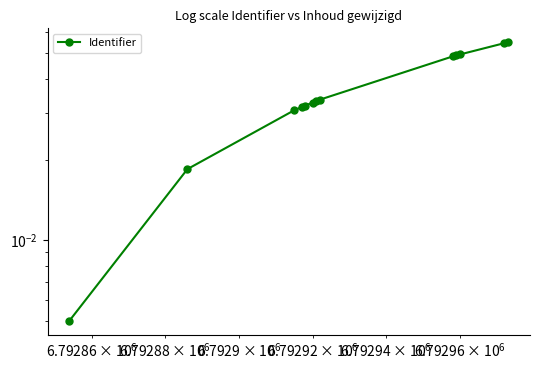

Reading left to right, transcribe all the data shown in this chart.

0.0	0.0	0.0	0.0	0.0	0.0	0.0	0.0	0.0	0.0	0.0	0.1	0.1